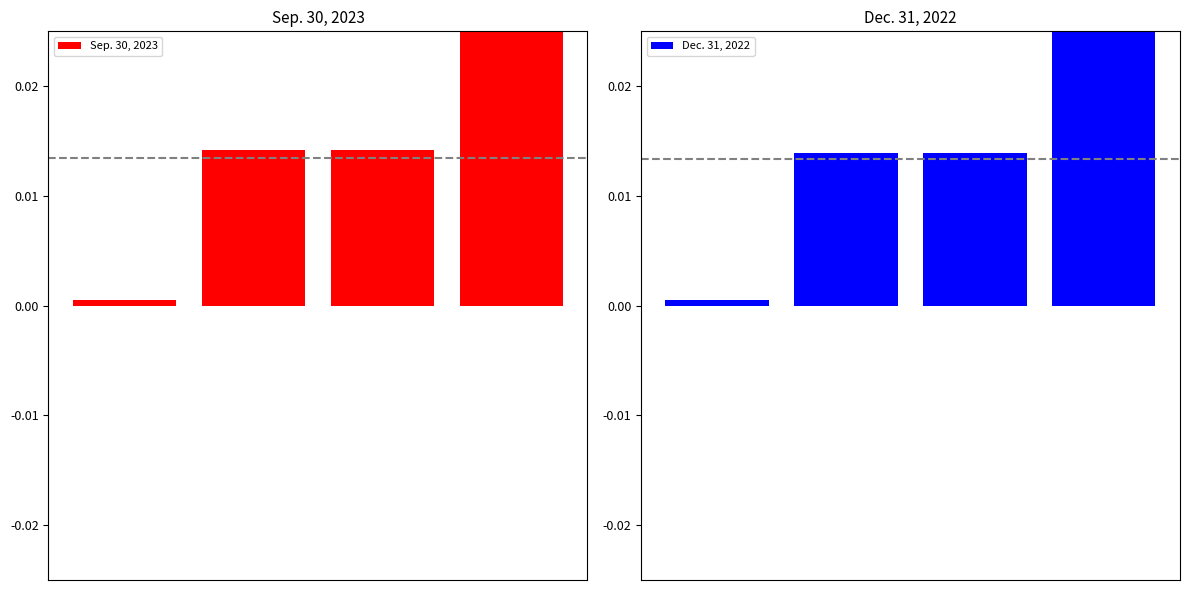

What are all the series names shown in the legend?

Sep. 30, 2023, Dec. 31, 2022